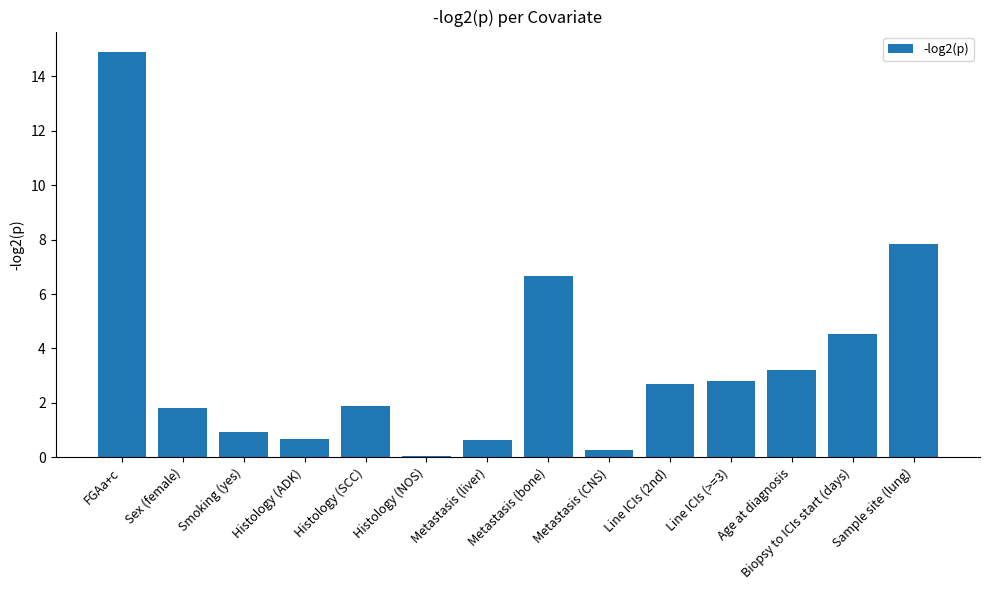

What is the change in value from Smoking (yes) to Biopsy to ICIs start (days)?

+3.6